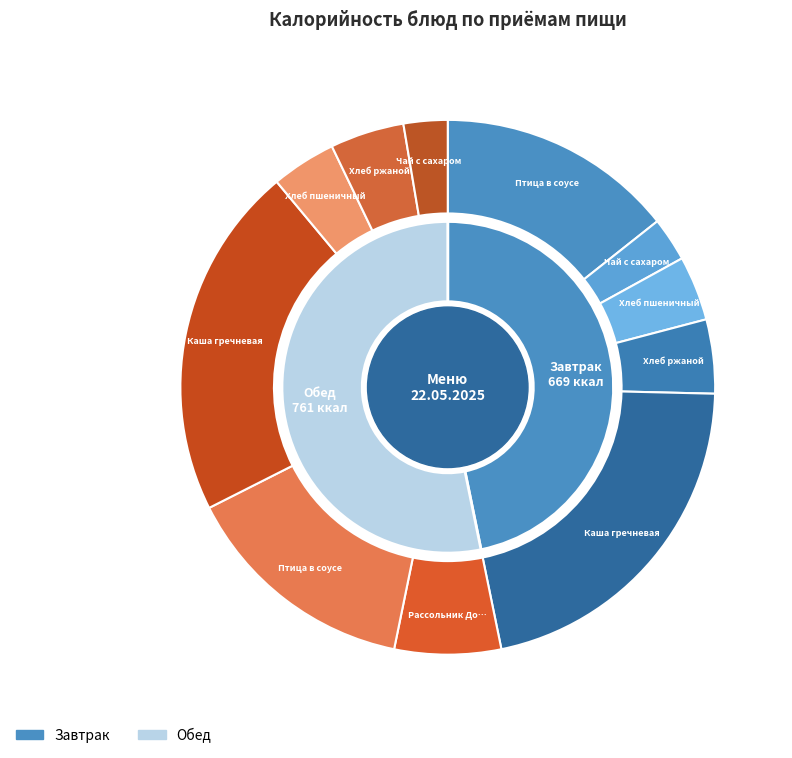

The Птица в соусе (Завтрак) slice represents 4% of the pie. True or false?

False